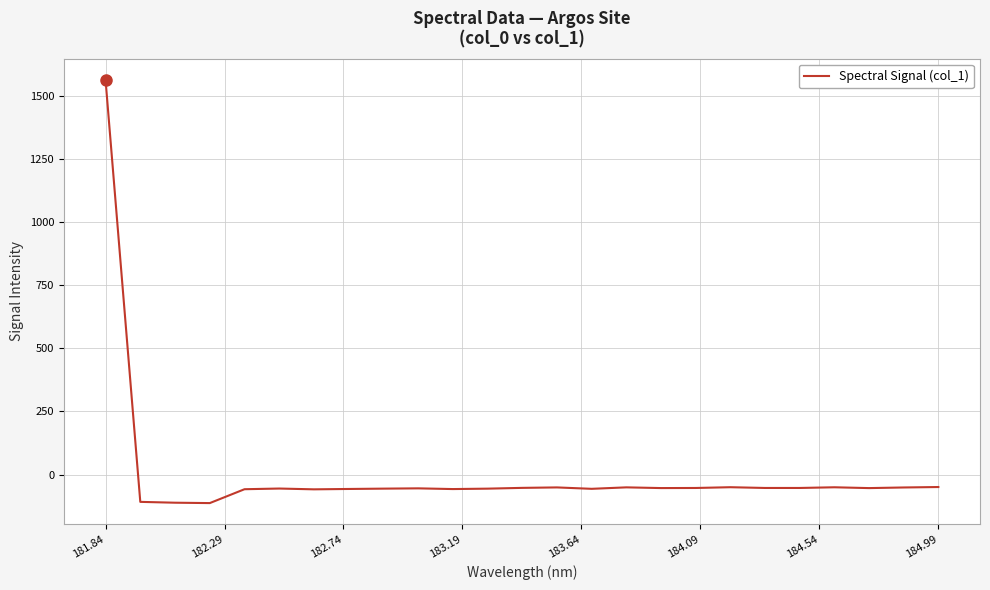

What is the smallest value displayed?

-112.5